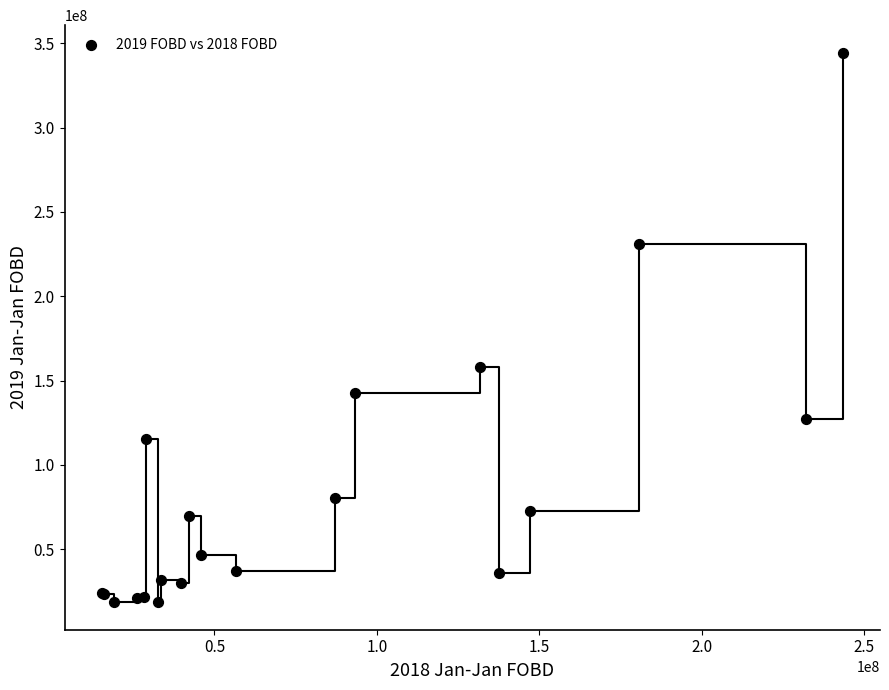

What Y value in the scatter plot is closest to 181512466?

158300274.9